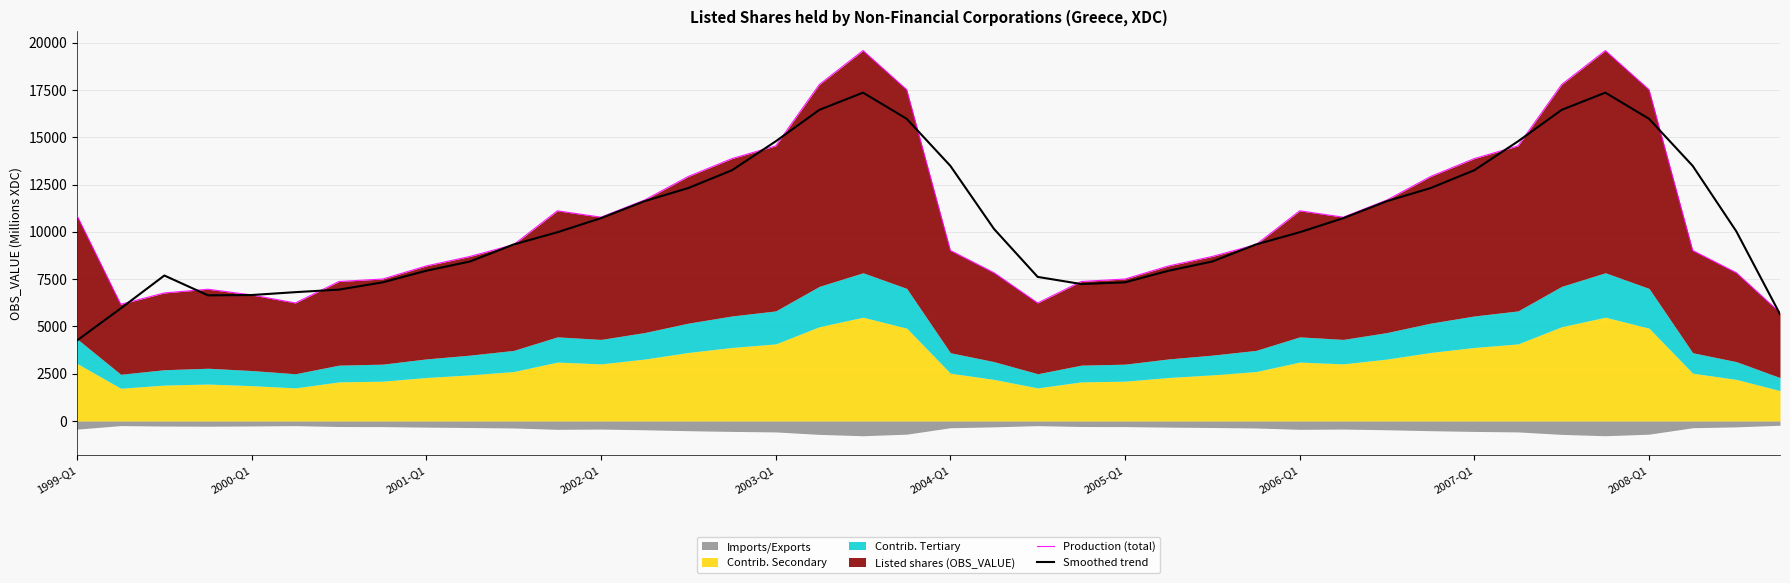

At which category is the sum across all series the highest?

18